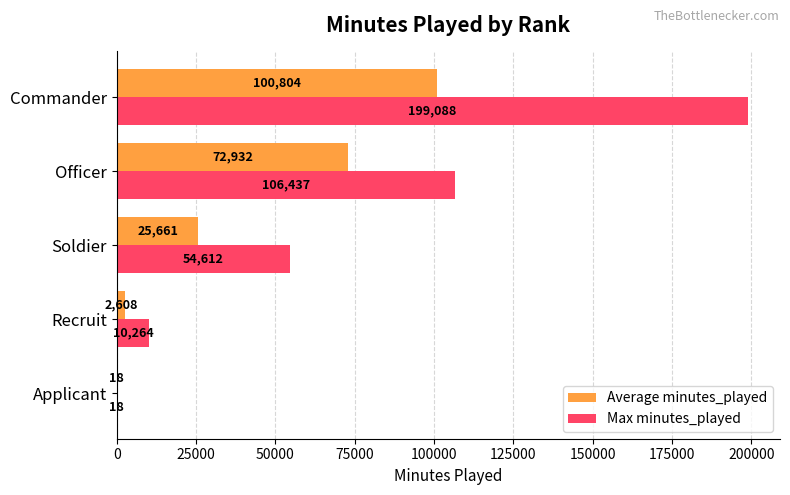

Which category has the highest value in the Average minutes_played series?

Commander